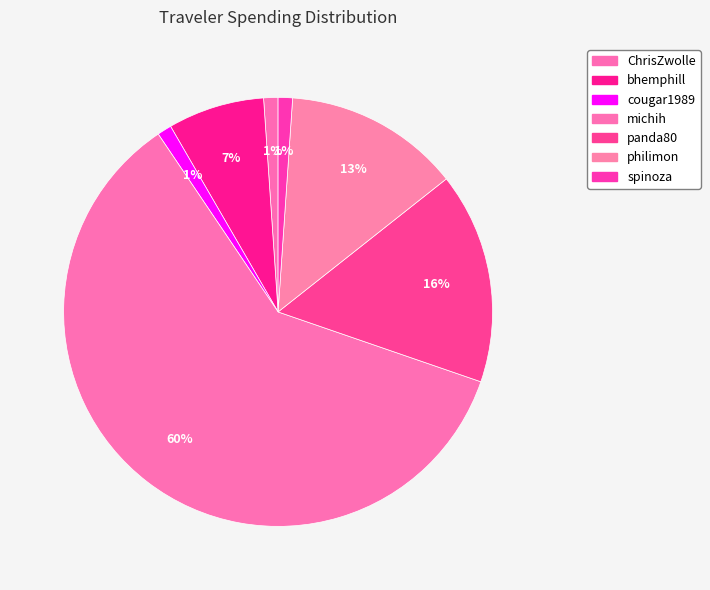

Is it true that ChrisZwolle is 1% of the pie?

True